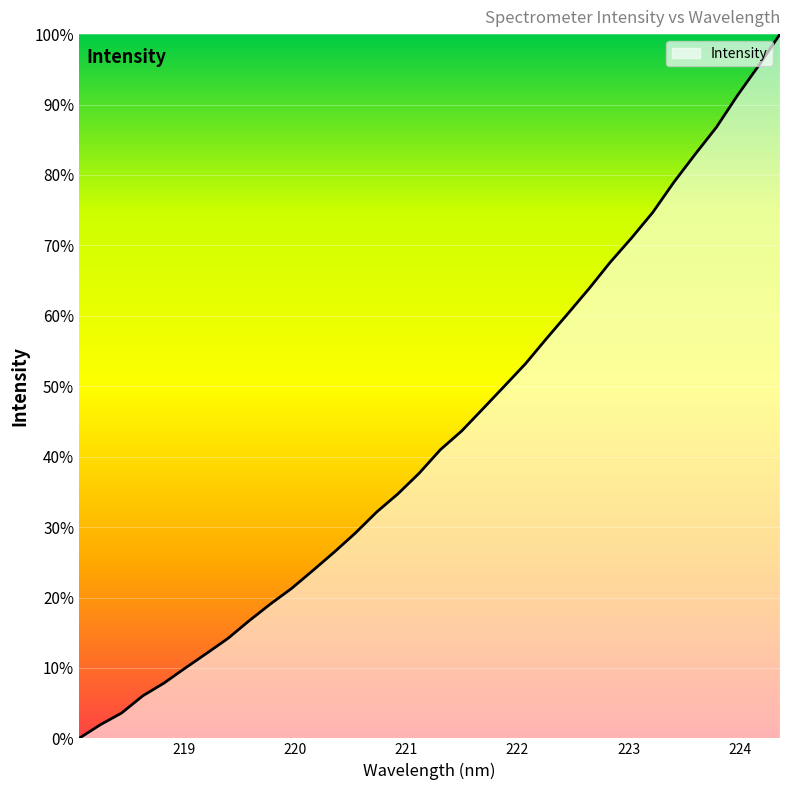

What is the maximum value shown in the chart?

100.0